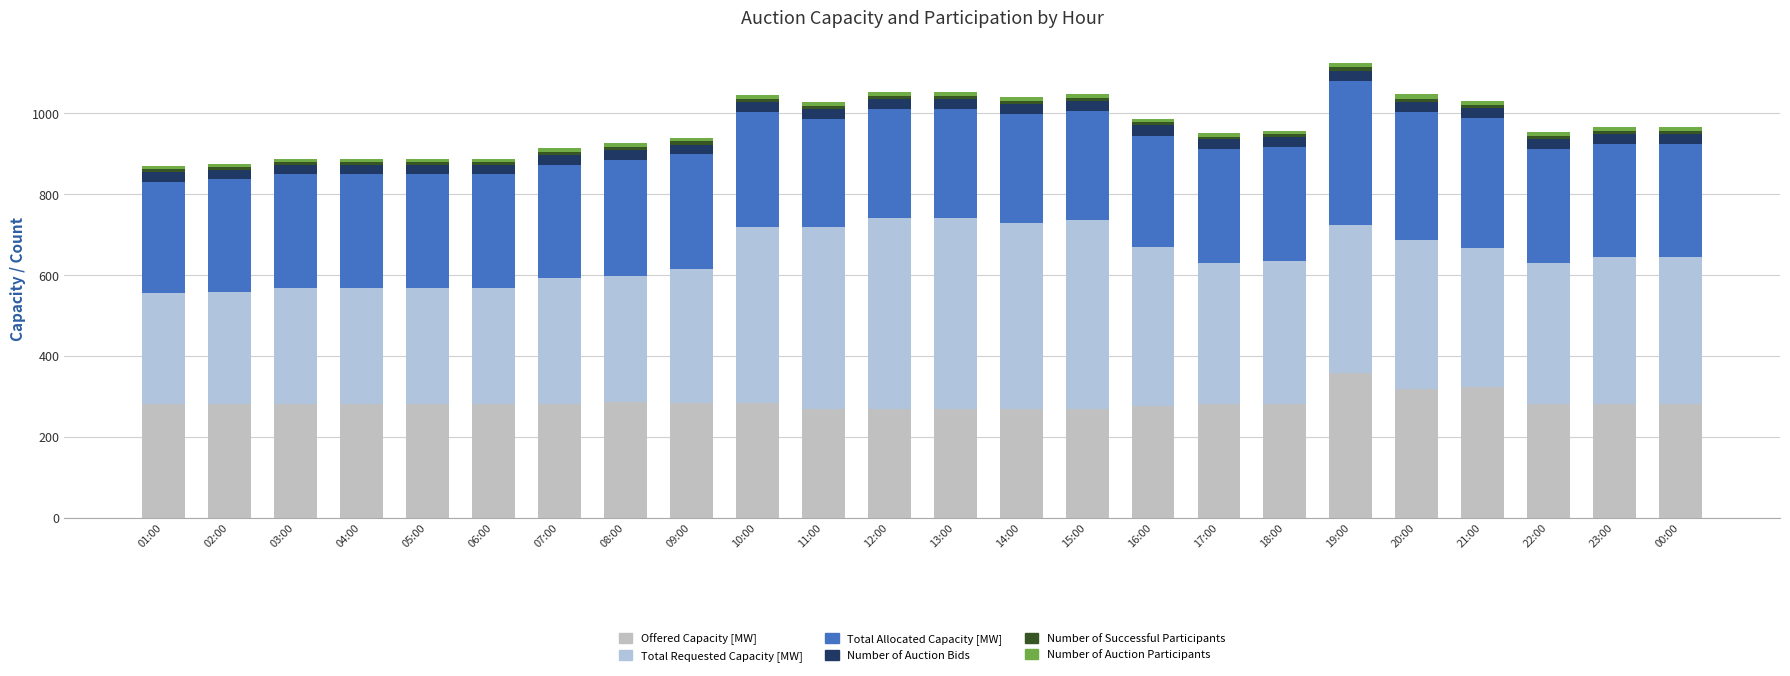

The Total Allocated Capacity [MW] series shows 284 at 10:00. True or false?

True